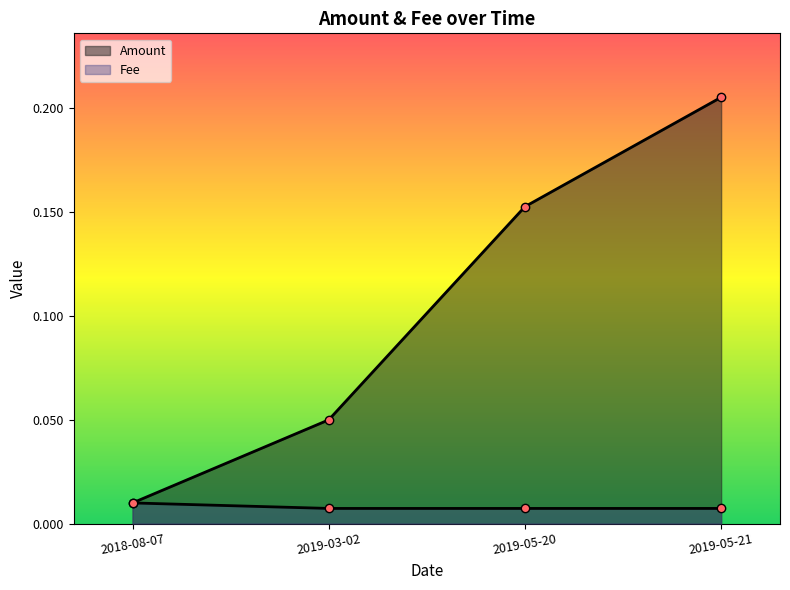

Does the chart display data point markers on the line(s)?

Yes